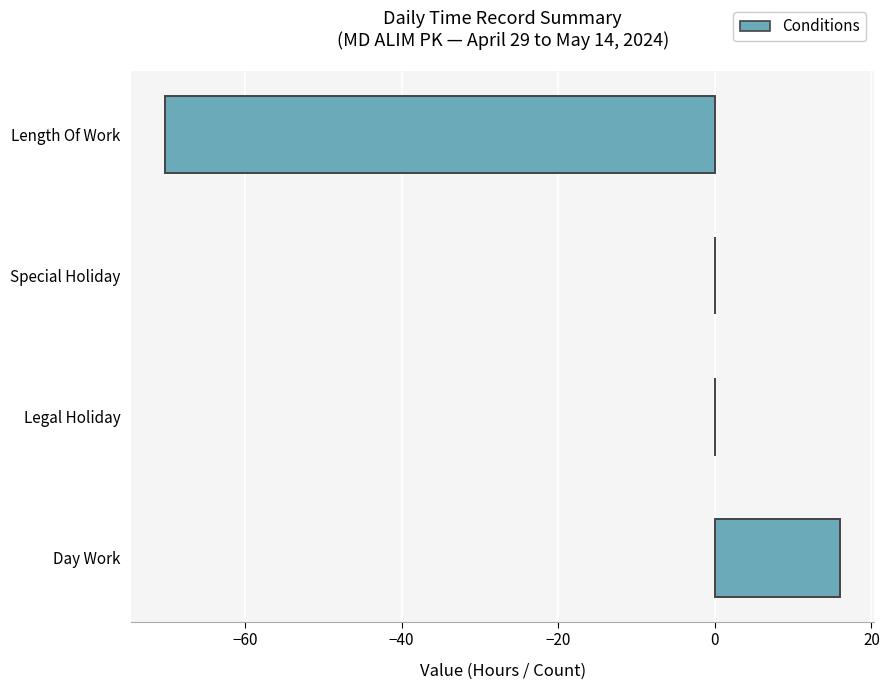

What is the approximate value at Day Work?

16.0